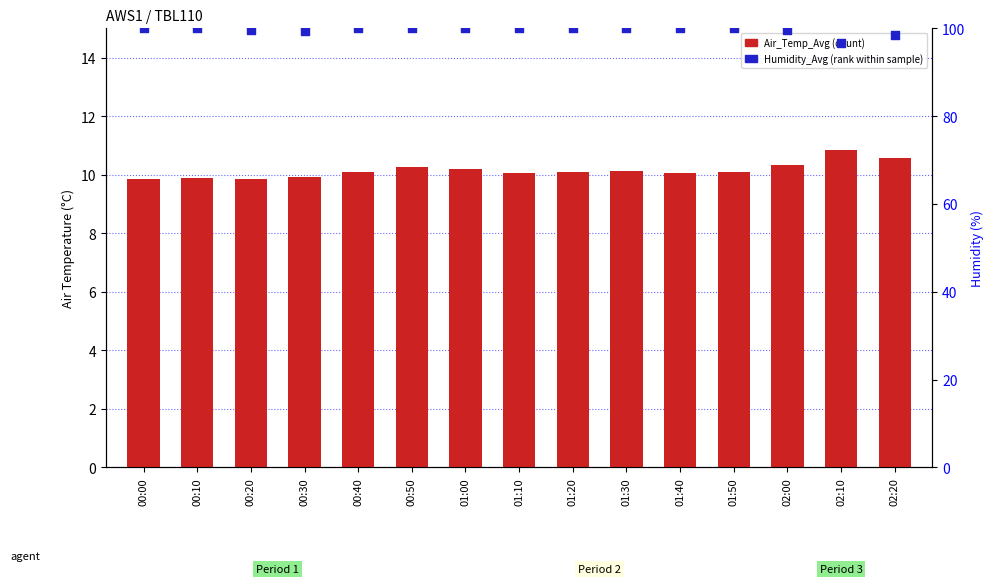

At which category is the sum across all series the highest?

00:50